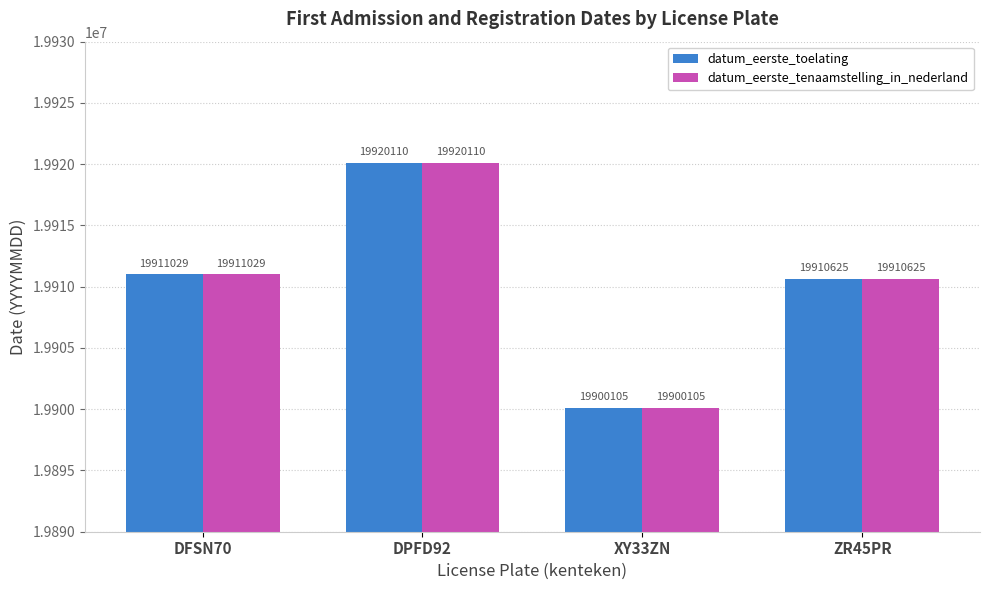

Where is datum_eerste_tenaamstelling_in_nederland nearest to the value 19910107?

ZR45PR